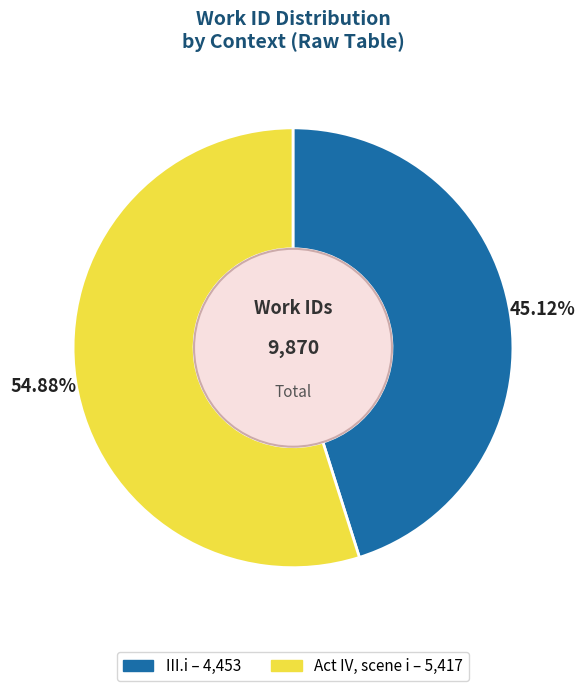

True or false: Act IV, scene i accounts for 55% of the total.

True